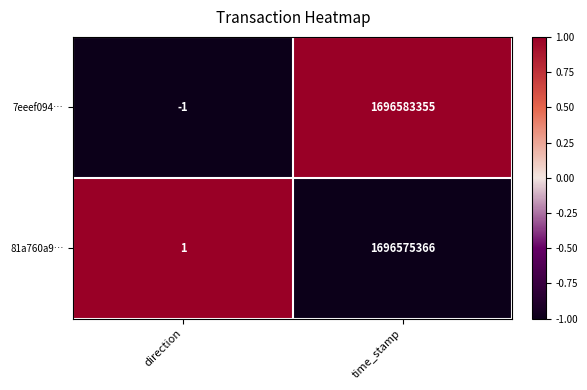

How many positive values does the 7eeef094… series have?

1